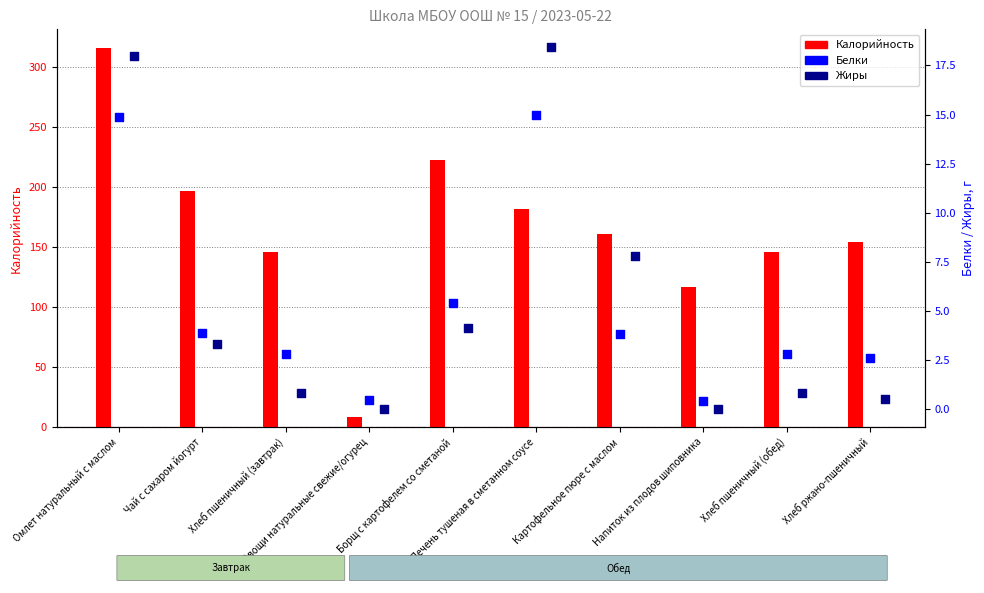

What are all the series names shown in the legend?

Калорийность, Белки, Жиры